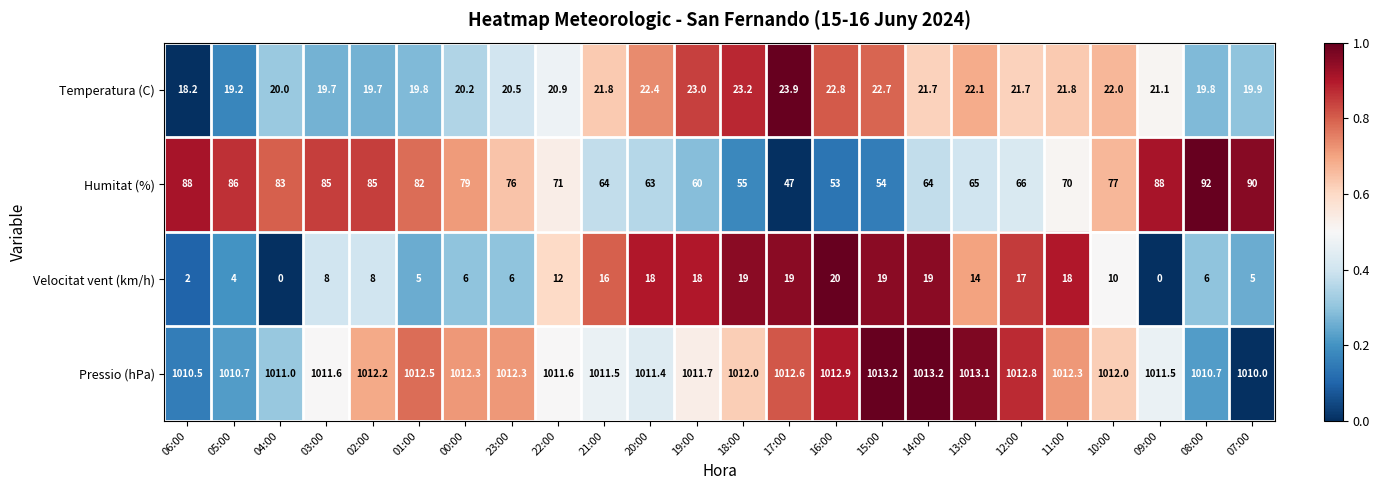

Which category has the lowest value in the Humitat (%) series?

17:00